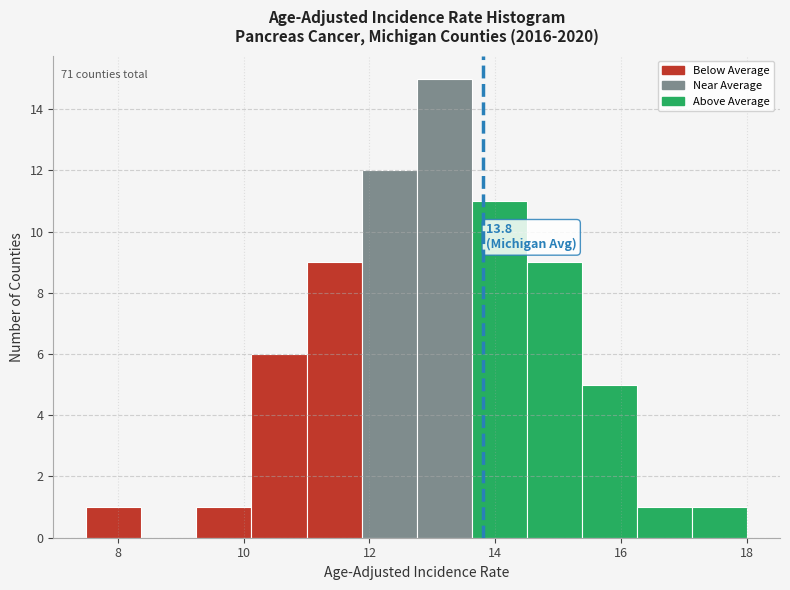

Which range on the x-axis has the tallest bar?

12.8 to 13.6